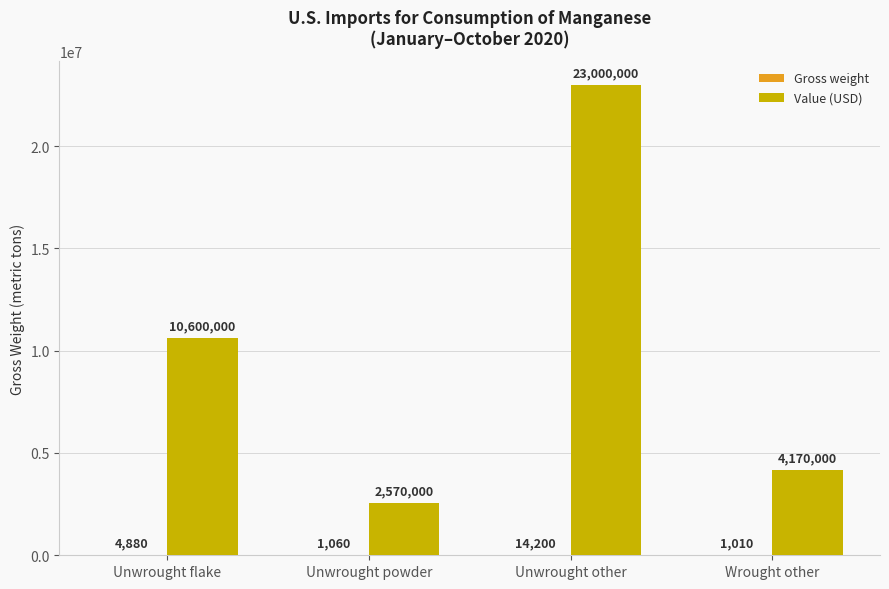

What value does the Value (USD) series have at Unwrought other?

23000000